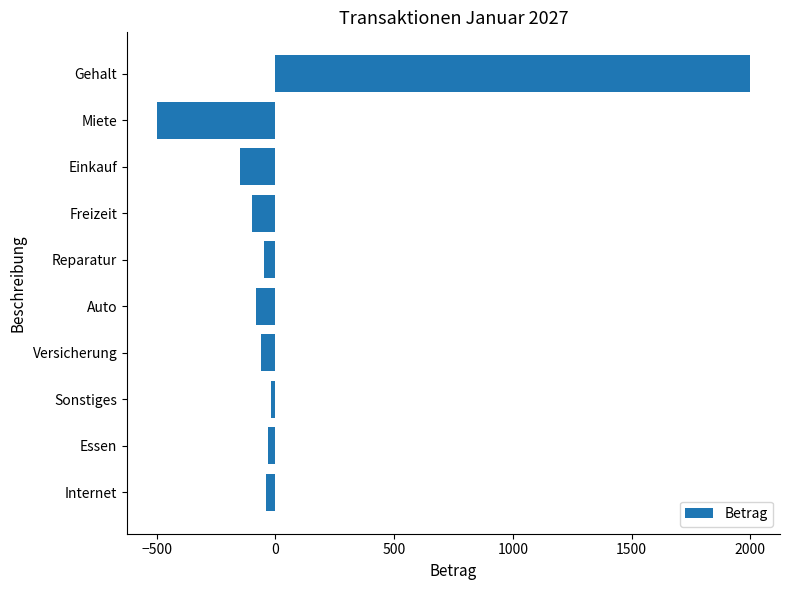

What is the maximum value shown in the chart?

2000